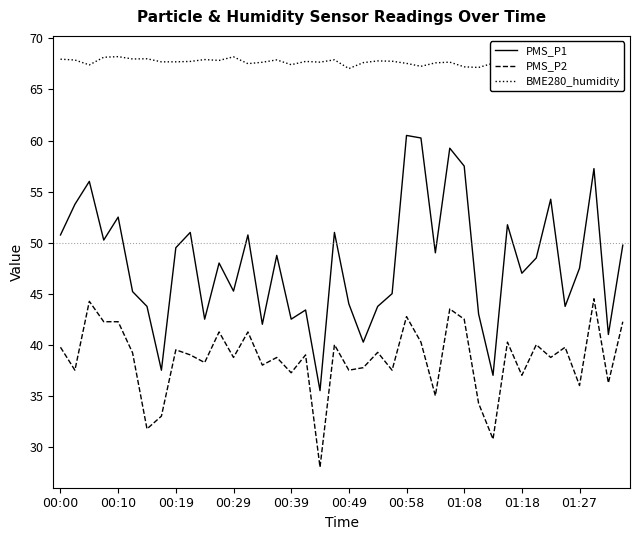

Rank the series by their maximum value, from lowest to highest.

PMS_P2, PMS_P1, BME280_humidity